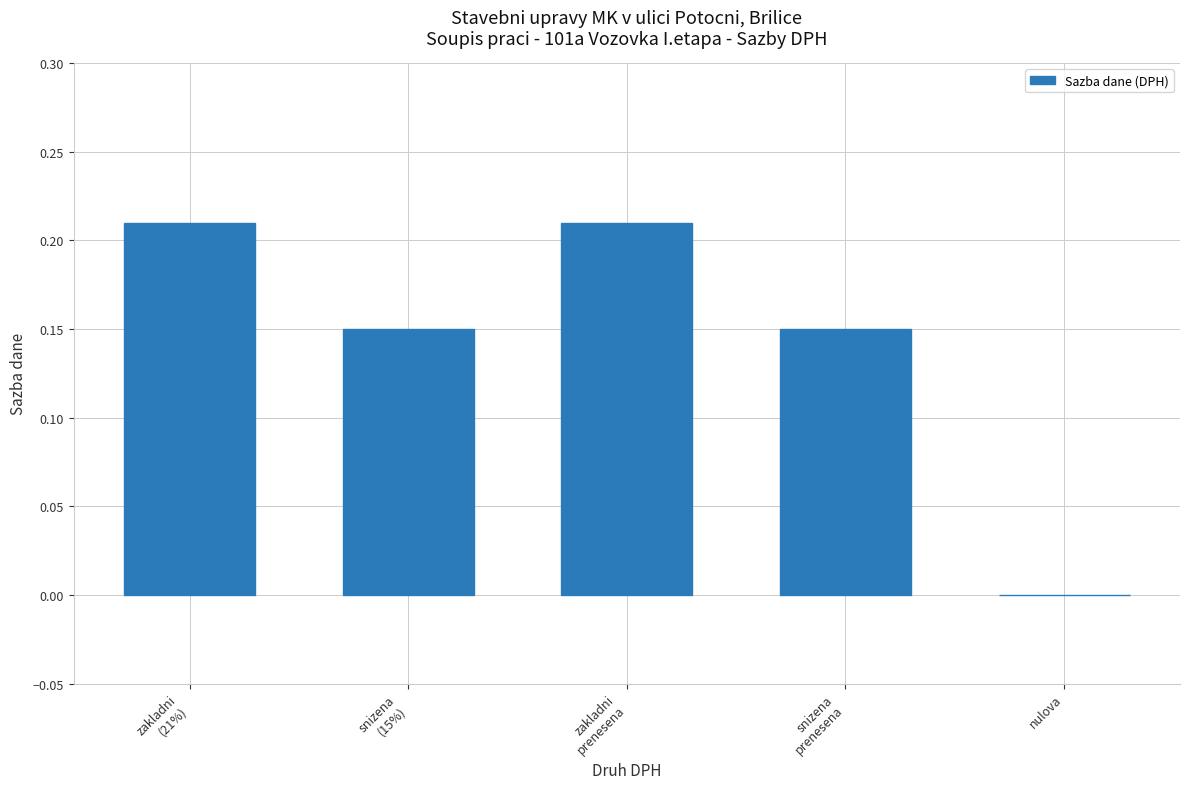

The value at zakladni
(21%) is 0.3. True or false?

False